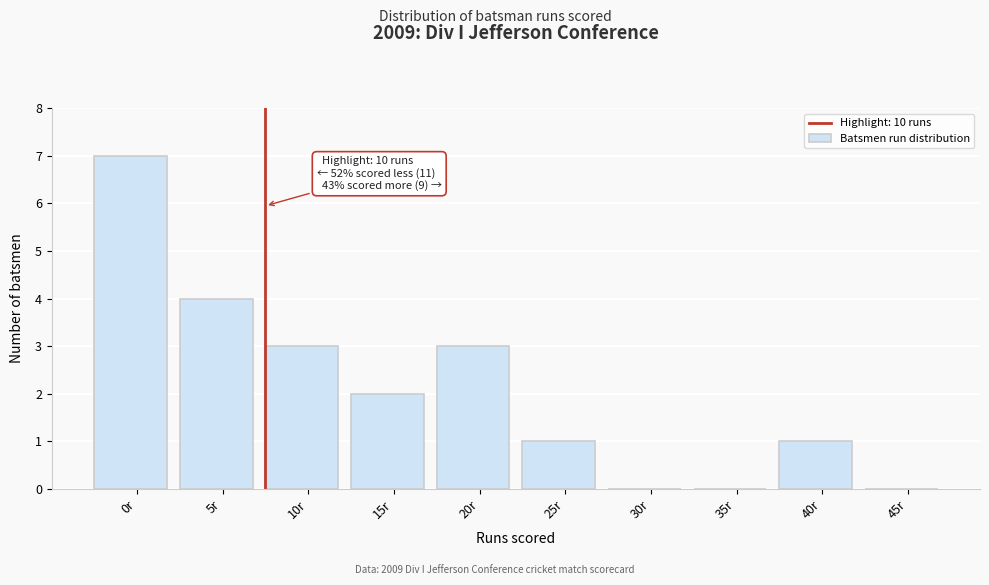

Reading left to right, extract all data points from this chart.

0r=7	5r=4	10r=3	15r=2	20r=3	25r=1	30r=0	35r=0	40r=1	45r=0